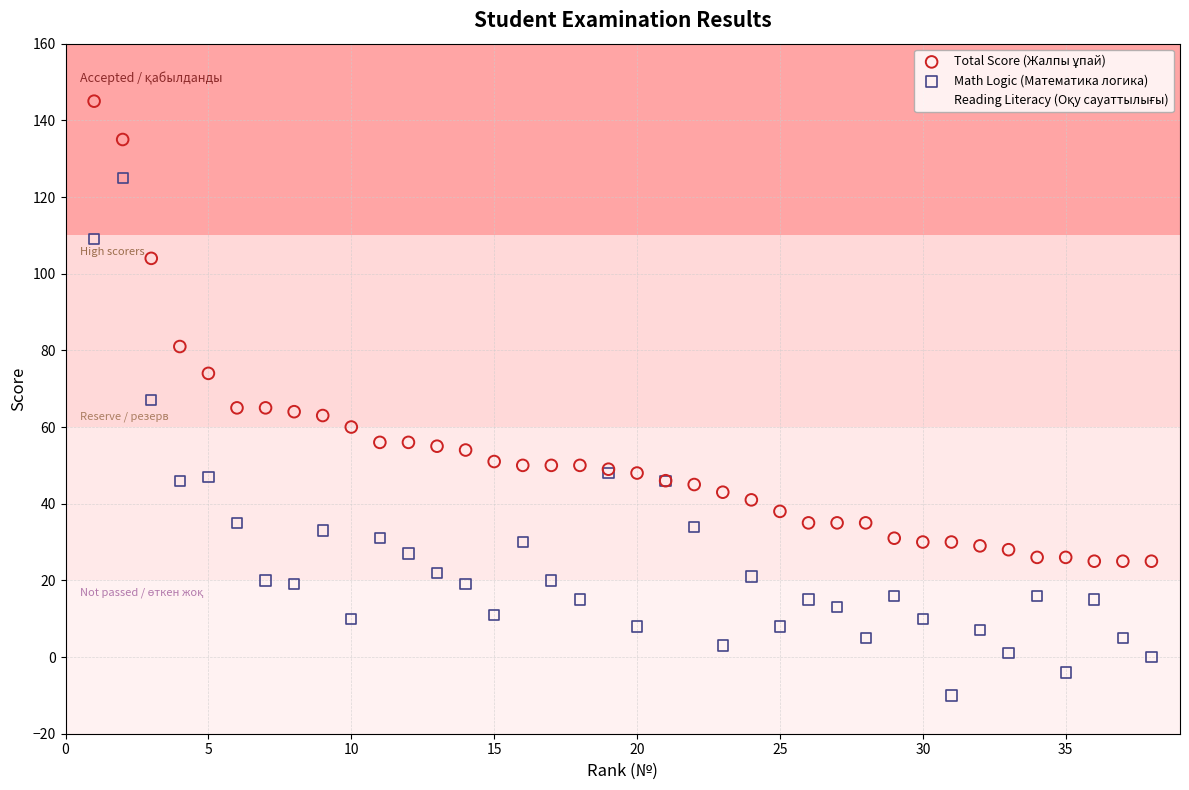

What is the X range (max minus min) for the scatter plot?

37